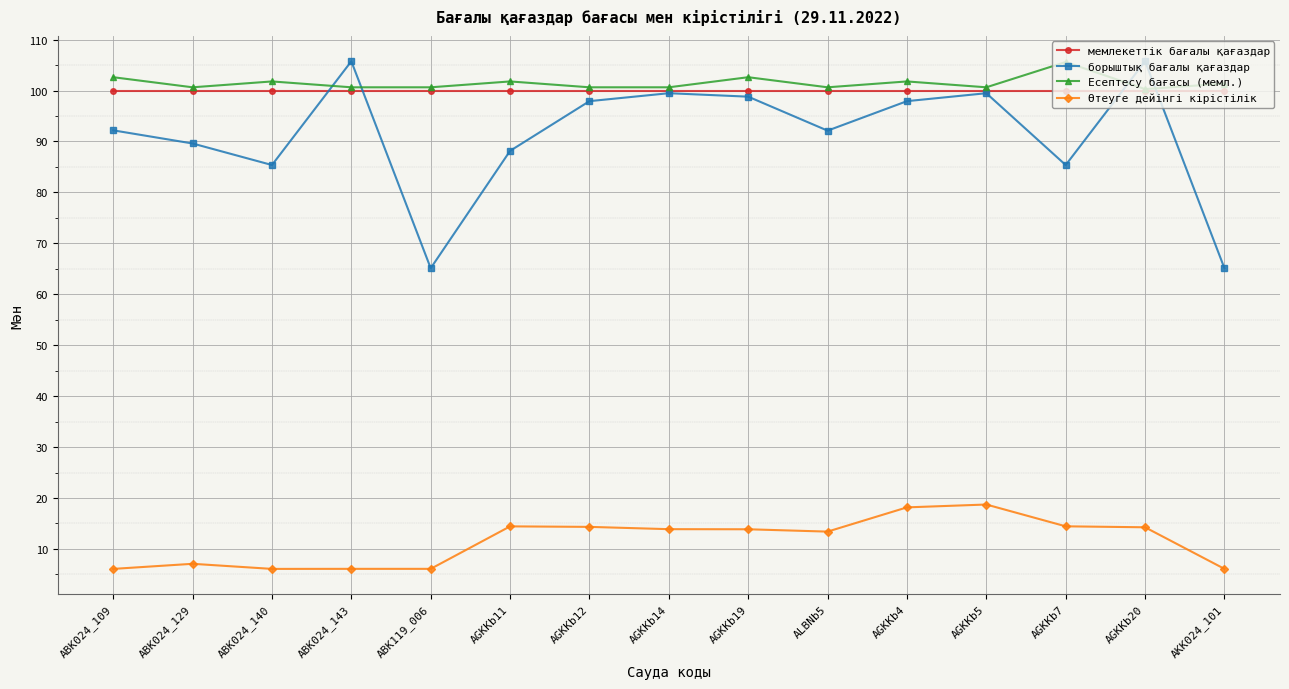

What is the difference between the highest and lowest values at ABK024_140?

95.7